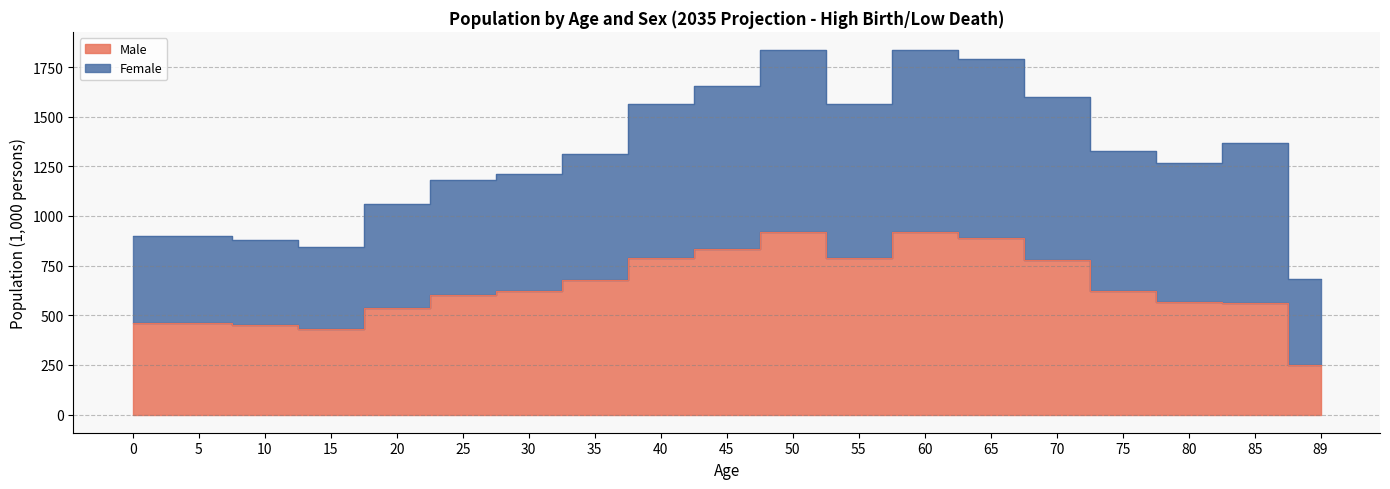

Approximately how many times larger is the value at 50 compared to 60?

1.0